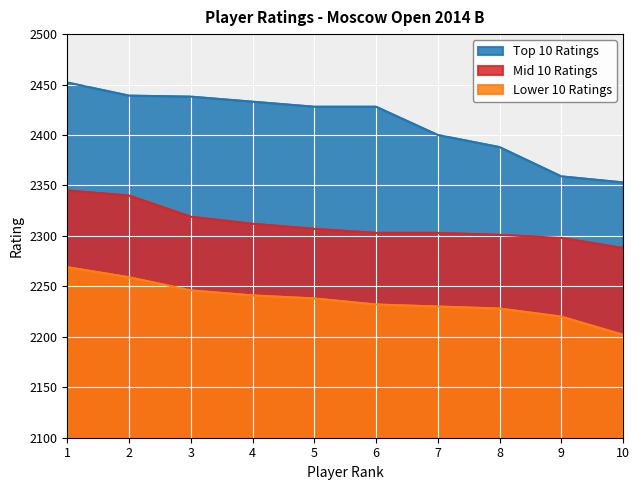

How many data points in Top 10 Ratings are above 2428?

4